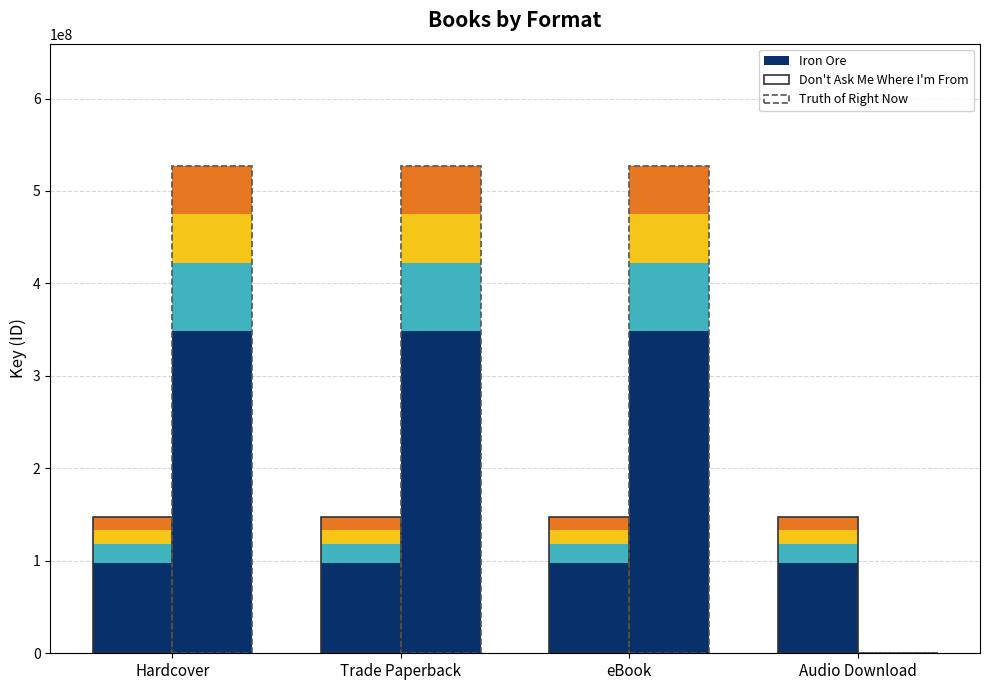

Is it true that Iron Ore equals 97432402.3 at Hardcover?

True